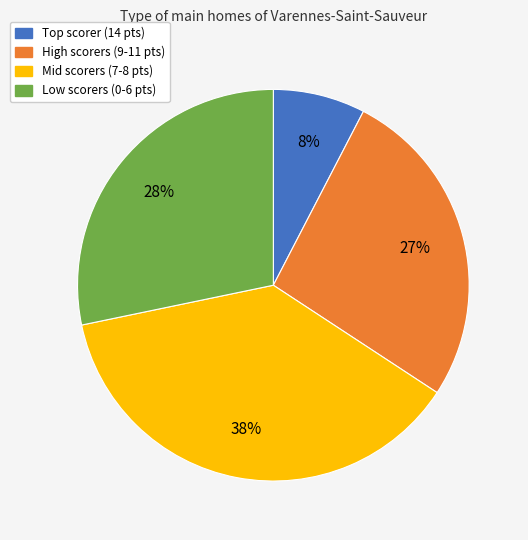

To the nearest percent, what is the average slice percentage?

25%